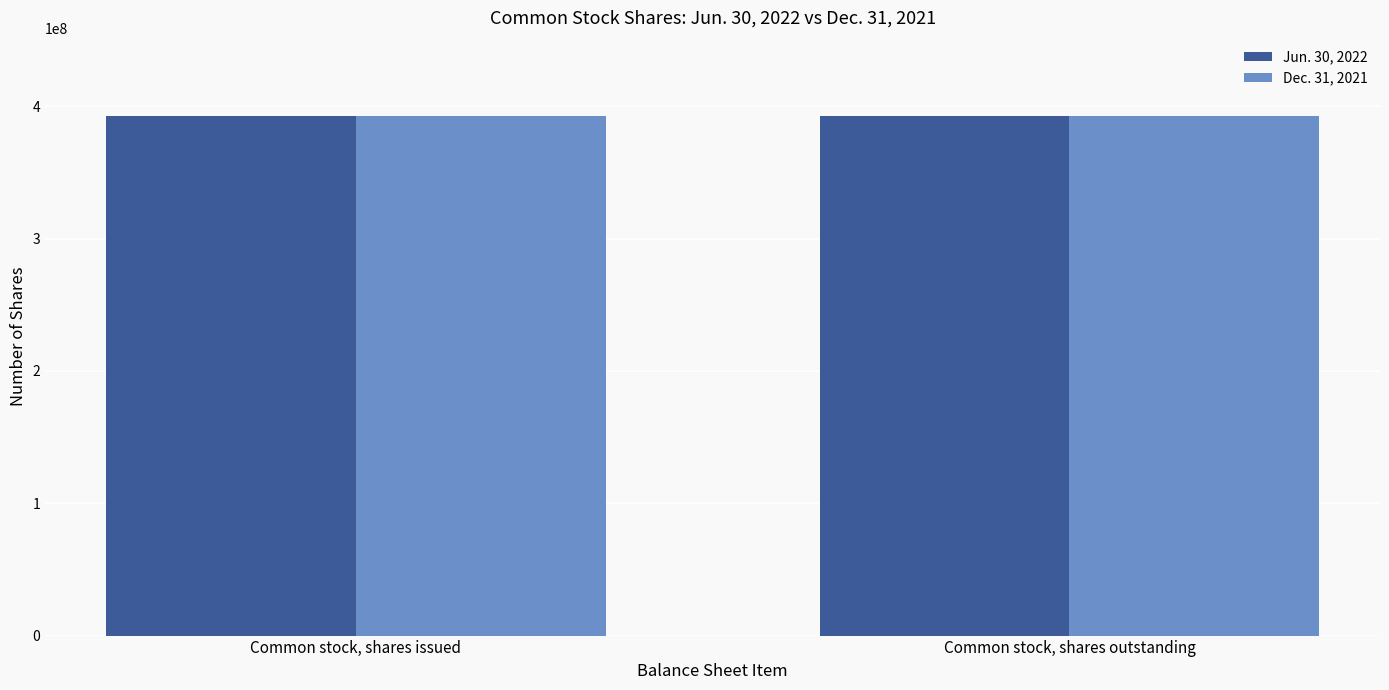

What is the sum of all Jun. 30, 2022 values?

785603550